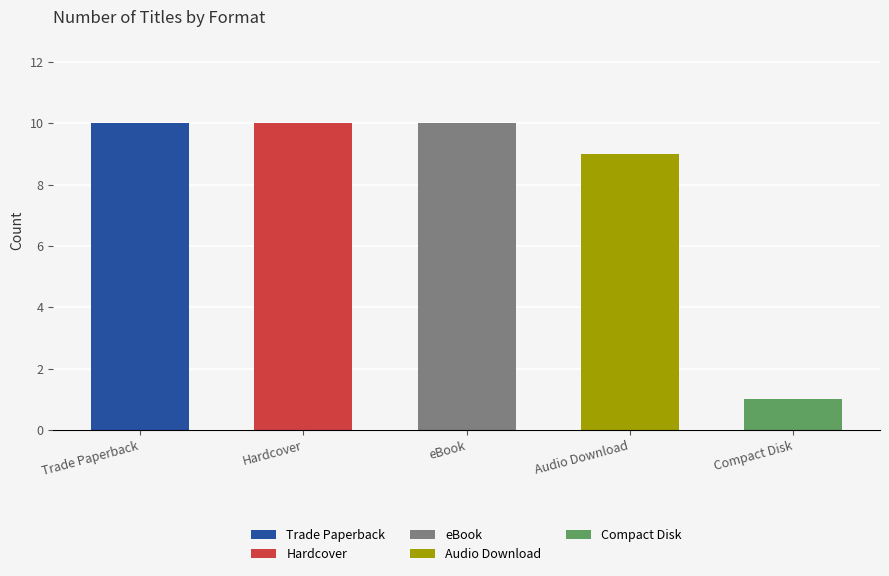

True or false: the data shows 10 at Trade Paperback.

True